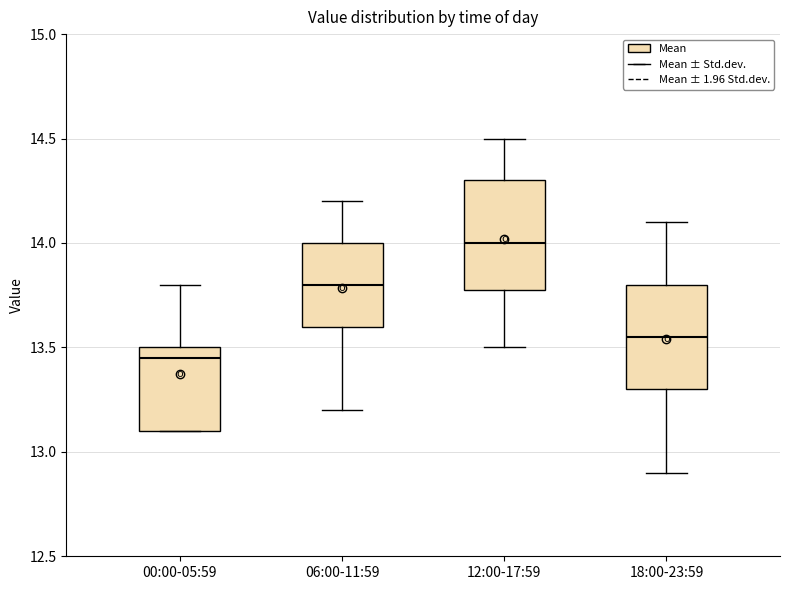

Where does the lower whisker of the box for 06:00-11:59 end on the y-axis? The values are not printed on the chart, so give them approximately, as read against the axis.

13.20